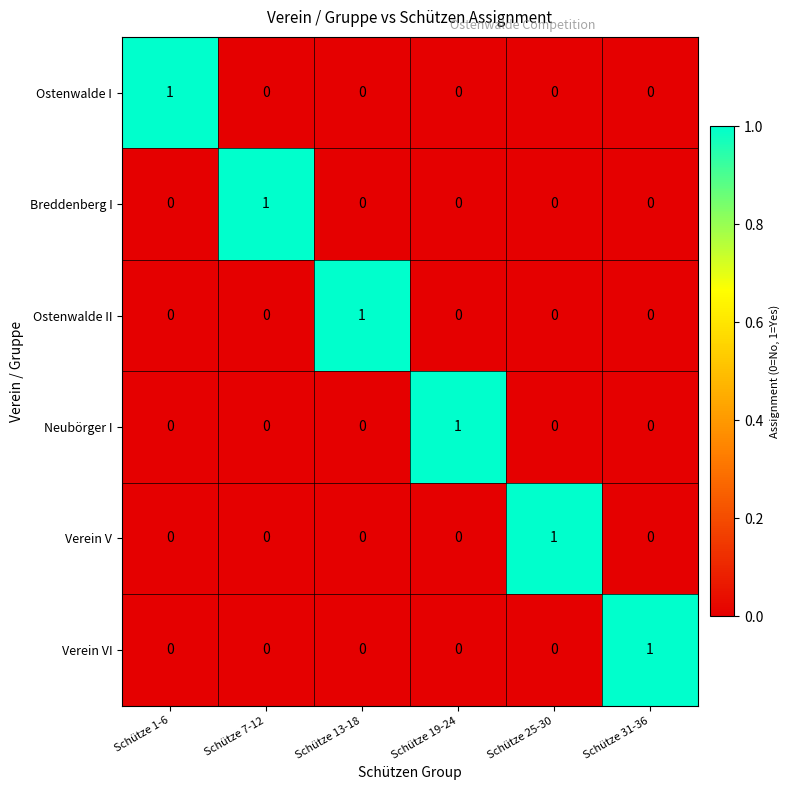

How many series are shown in this chart?

6